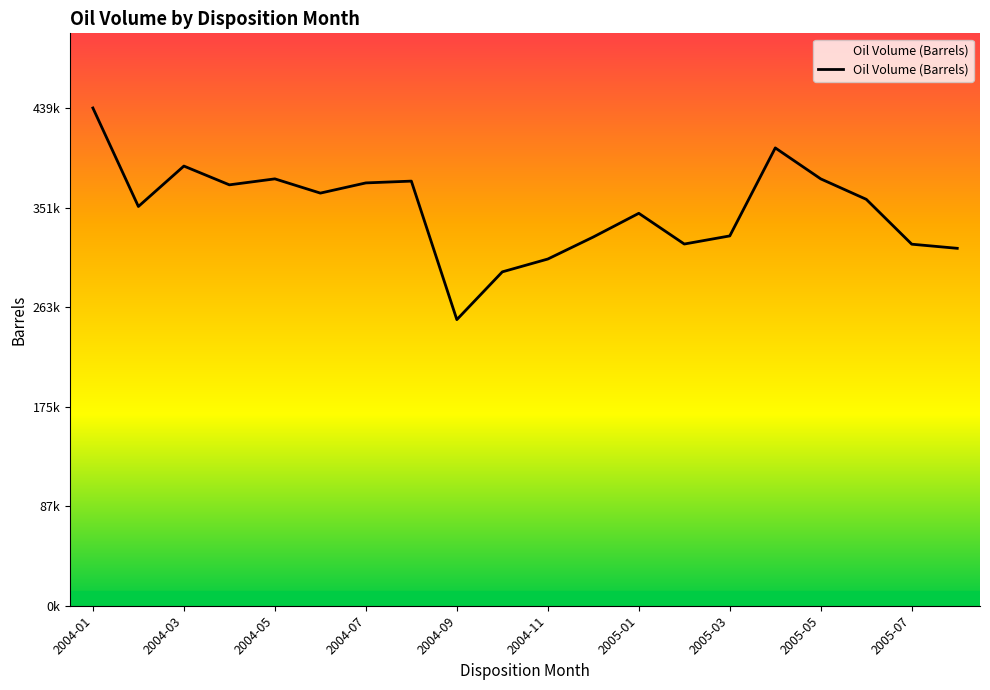

Reading left to right, transcribe all the data shown in this chart.

2004-01=439529.0	2004-02=352554.2	2004-03=388250.3	2004-04=371664.9	2004-05=376944.4	2004-06=364373.4	2004-07=373376.4	2004-08=374957.0	2004-09=252648.3	2004-10=294836.1	2004-11=306161.9	2004-12=325615.3	2005-01=346534.8	2005-02=319401.8	2005-03=326574.2	2005-04=404282.7	2005-05=376916.3	2005-06=358886.4	2005-07=319254.6	2005-08=315616.4